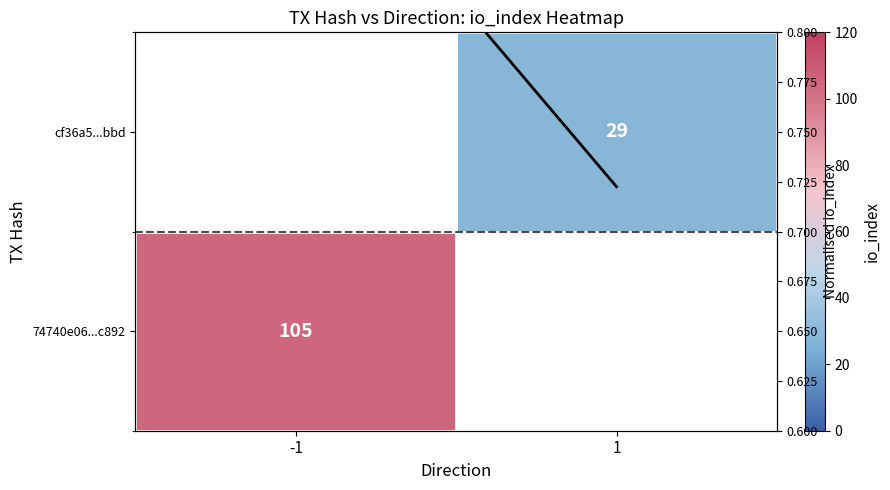

Count the number of data series in this chart.

3